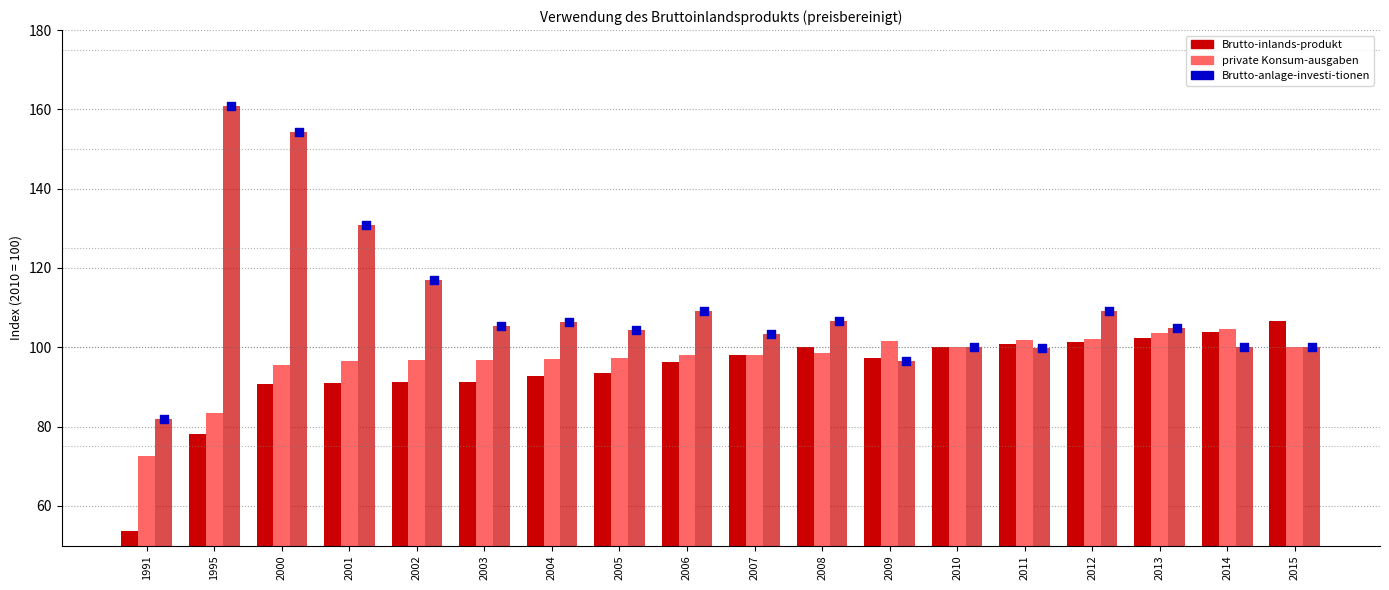

Which series has the widest spread of Y values?

Brutto-anlage-investi-tionen